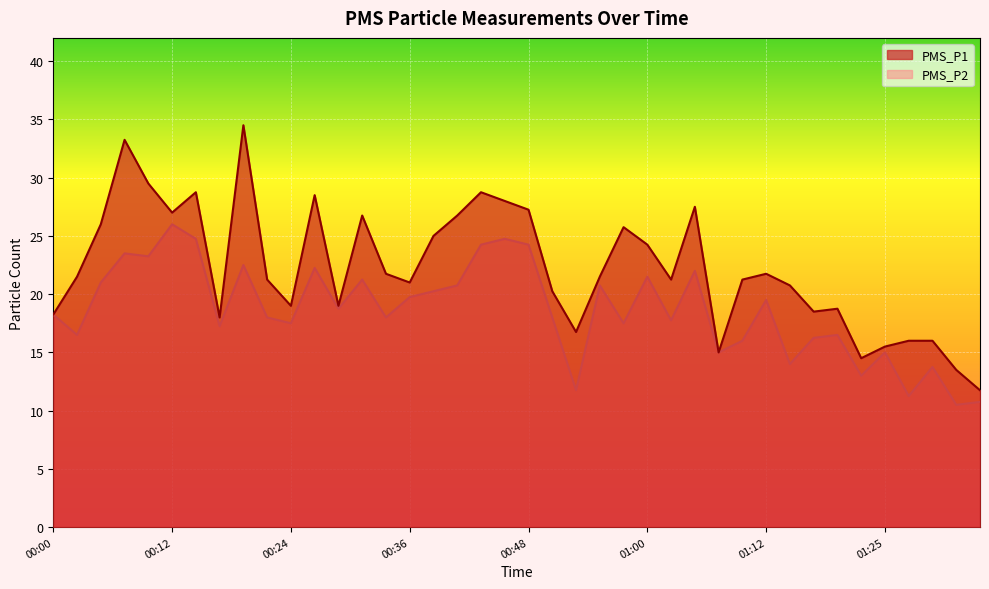

What is the lowest value of the PMS_P1 series?

11.8